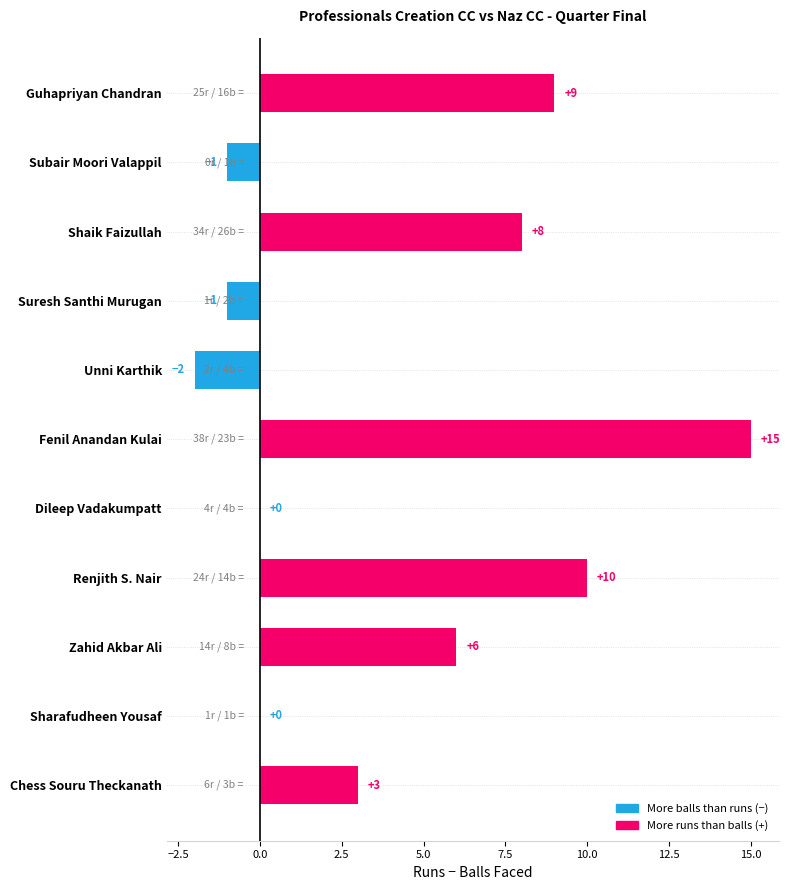

At which label is the value closest to 6?

Zahid Akbar Ali